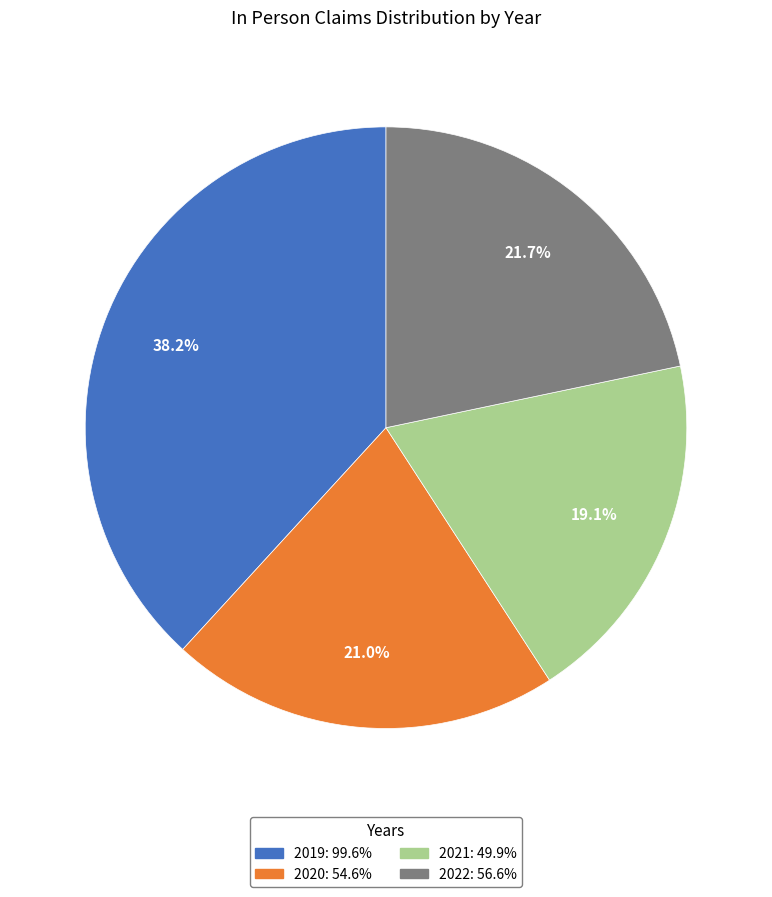

Which category has the biggest portion of the pie?

2019